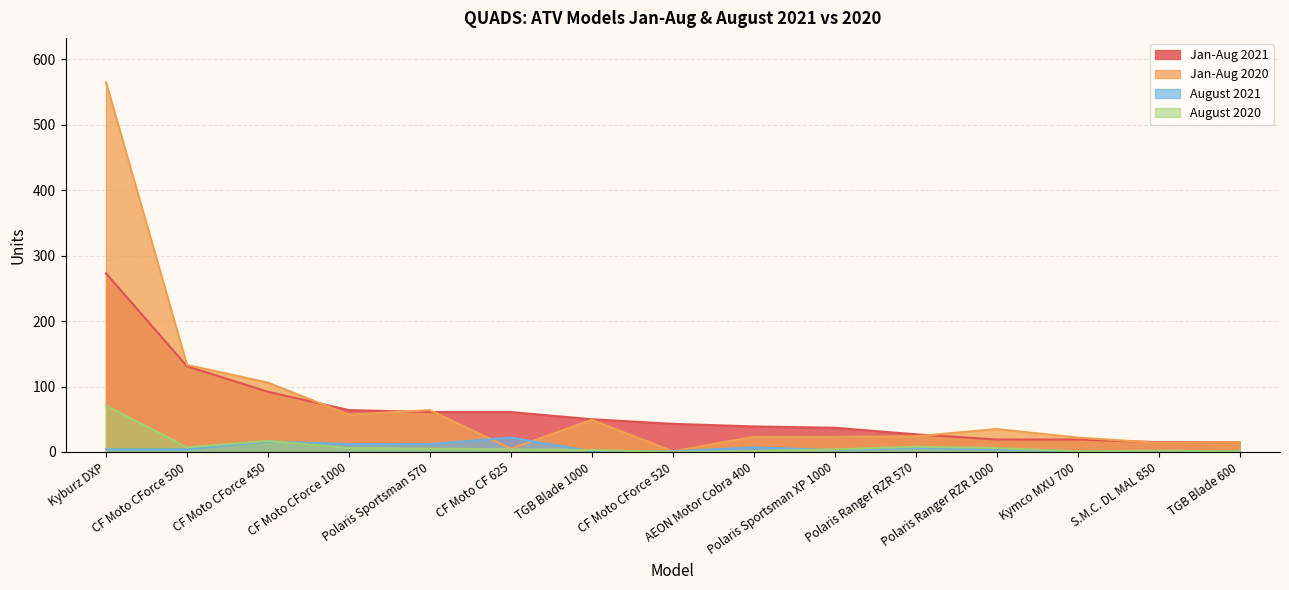

Where is Jan-Aug 2020 nearest to the value 283?

CF Moto CForce 500